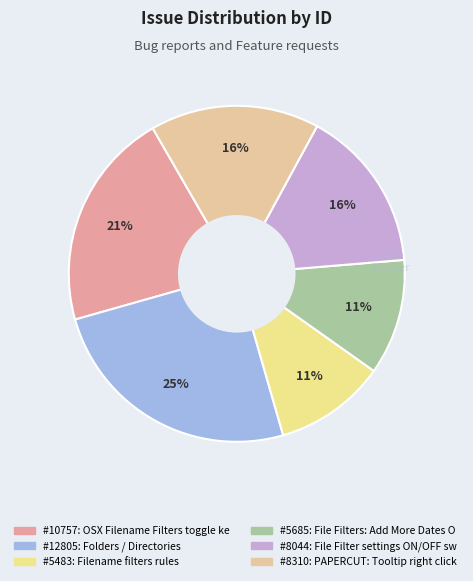

How many slices are in this pie chart?

6